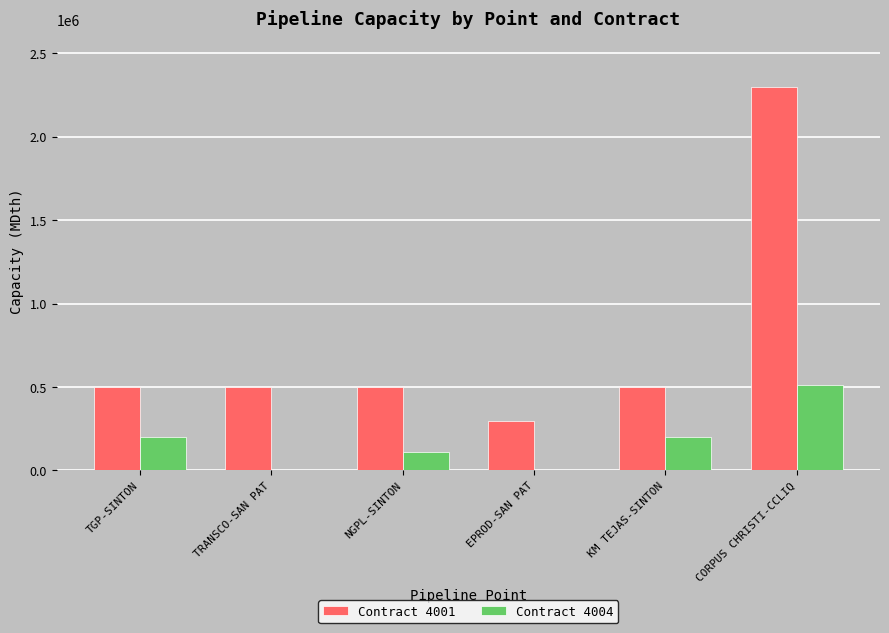

Are the bars grouped side by side (vs. stacked)?

Yes